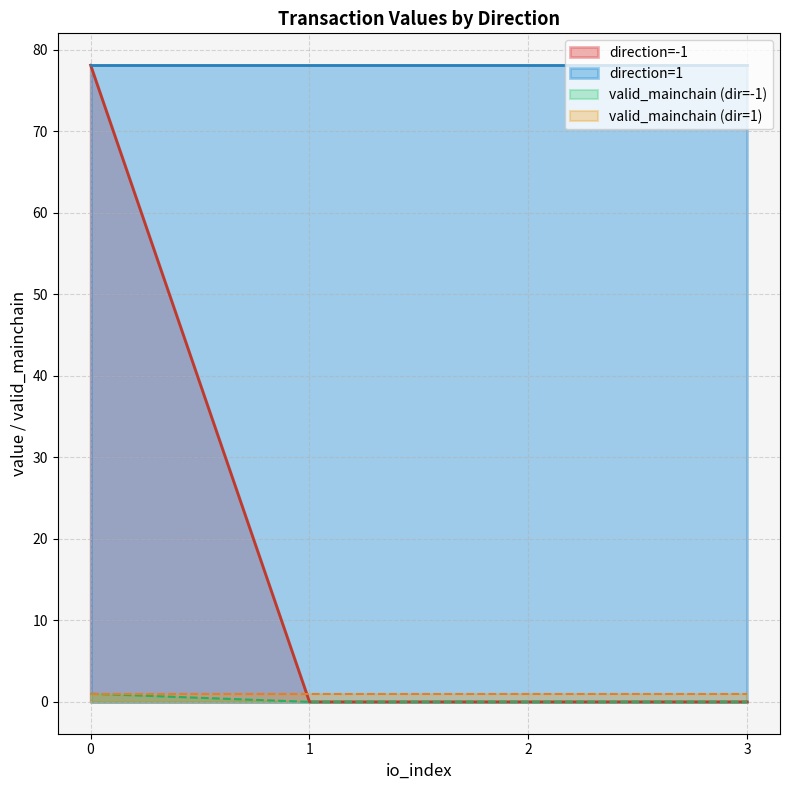

The value of direction=-1 at 1 is 32.8. True or false?

False